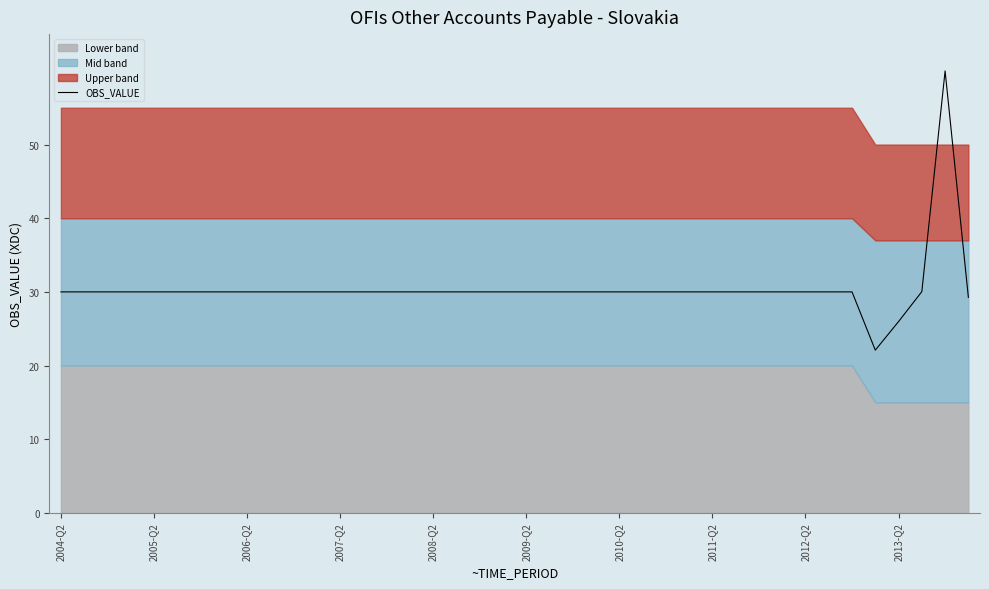

What is the average value?

30.4